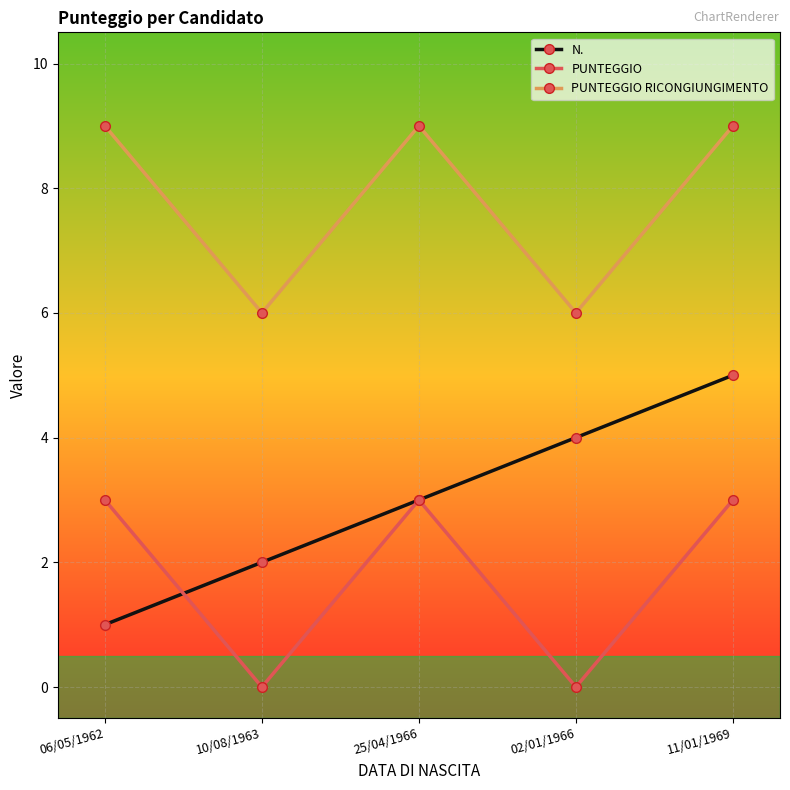

What is the difference between the maximum and minimum values in the N. series?

4